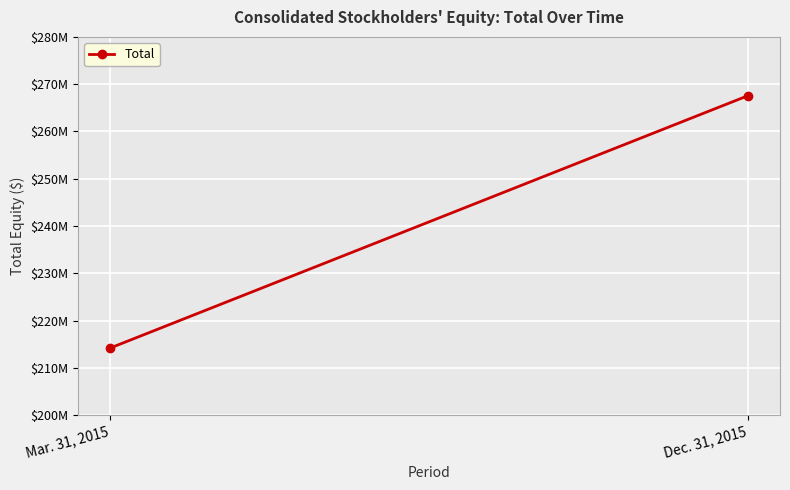

What is the label of the 1st point from the right?

Dec. 31, 2015